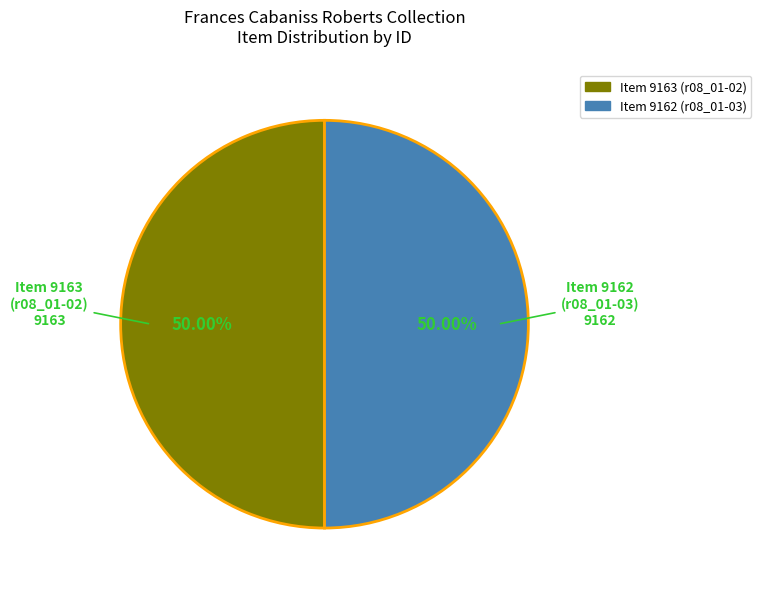

Do Item 9163 (r08_01-02) and Item 9162 (r08_01-03) together represent more than half of the pie?

Yes